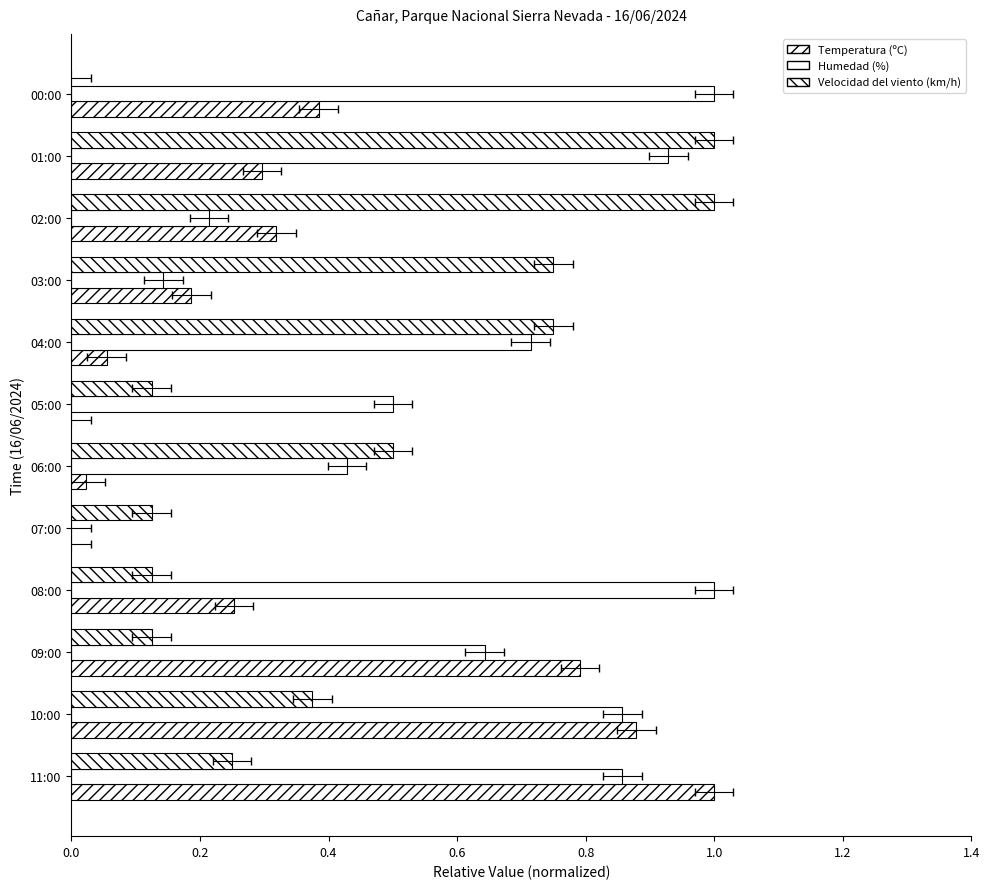

Which series has the largest range (max minus min)?

Temperatura (ºC)